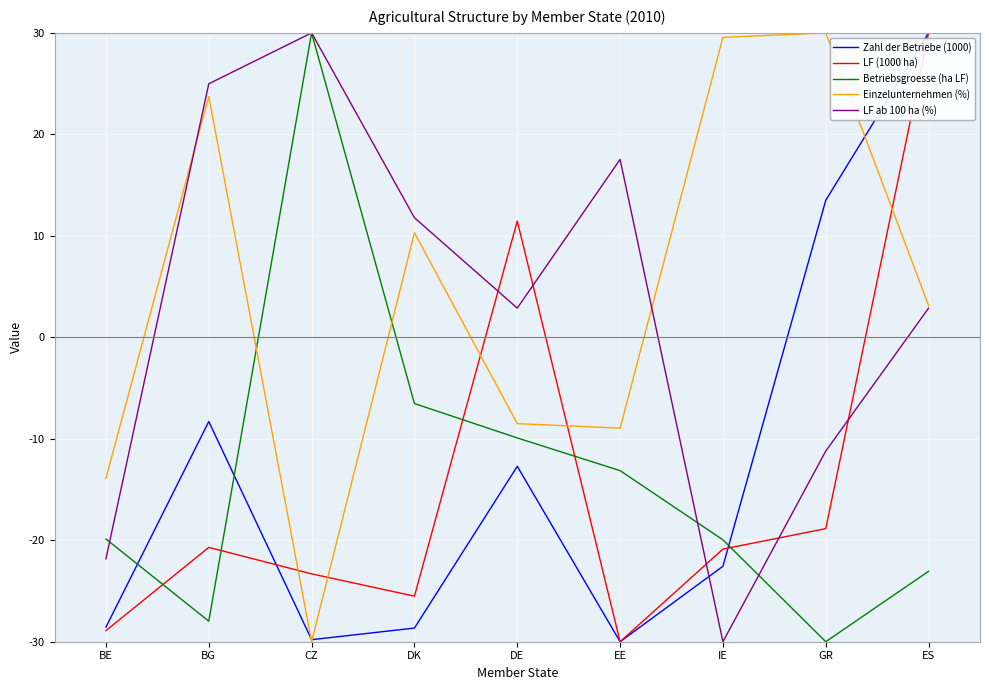

What is the total value across all series at DK?

-38.6